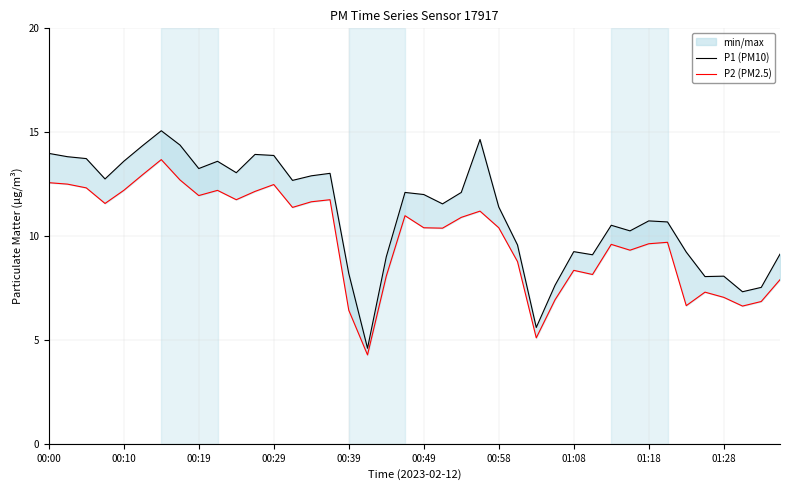

How many categories are shown in the chart?

40